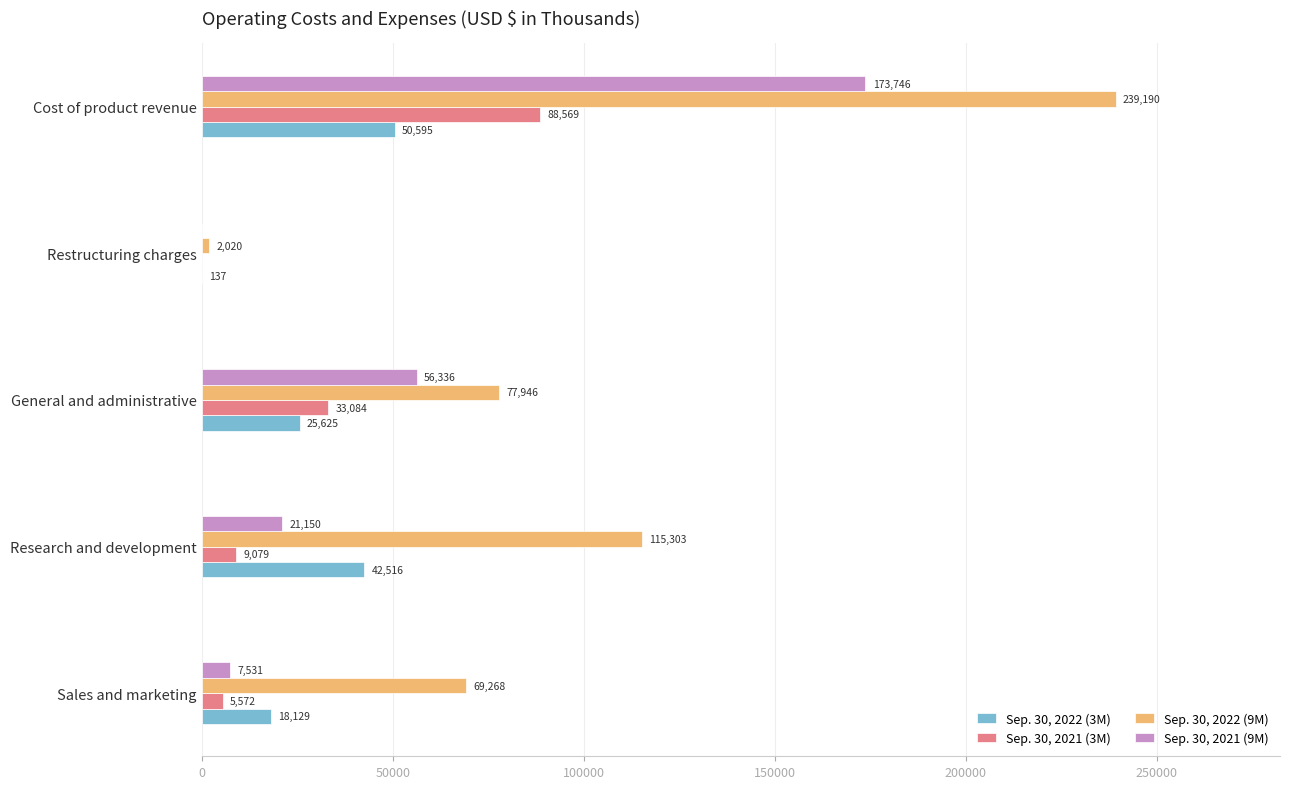

At which category is the sum across all series the highest?

Cost of product revenue